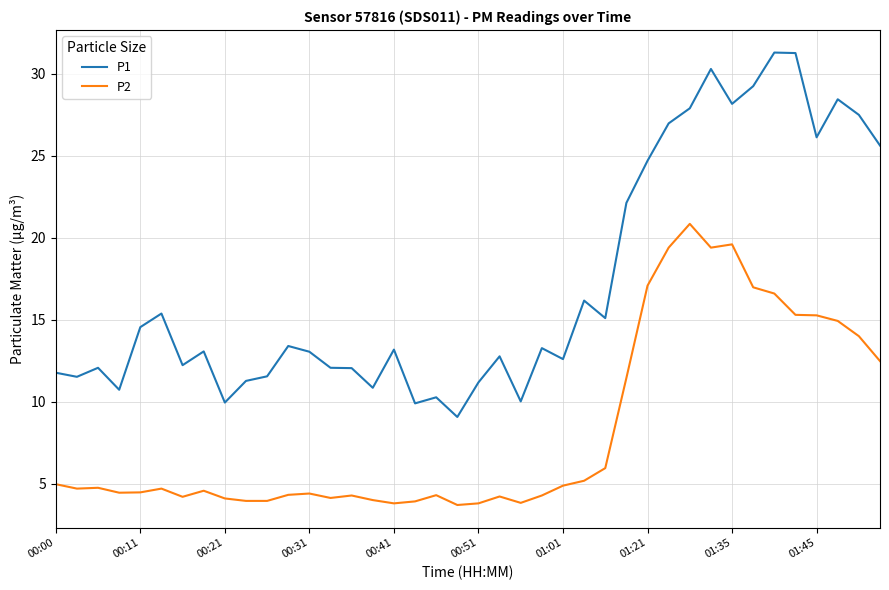

Which series has the largest range (max minus min)?

P1